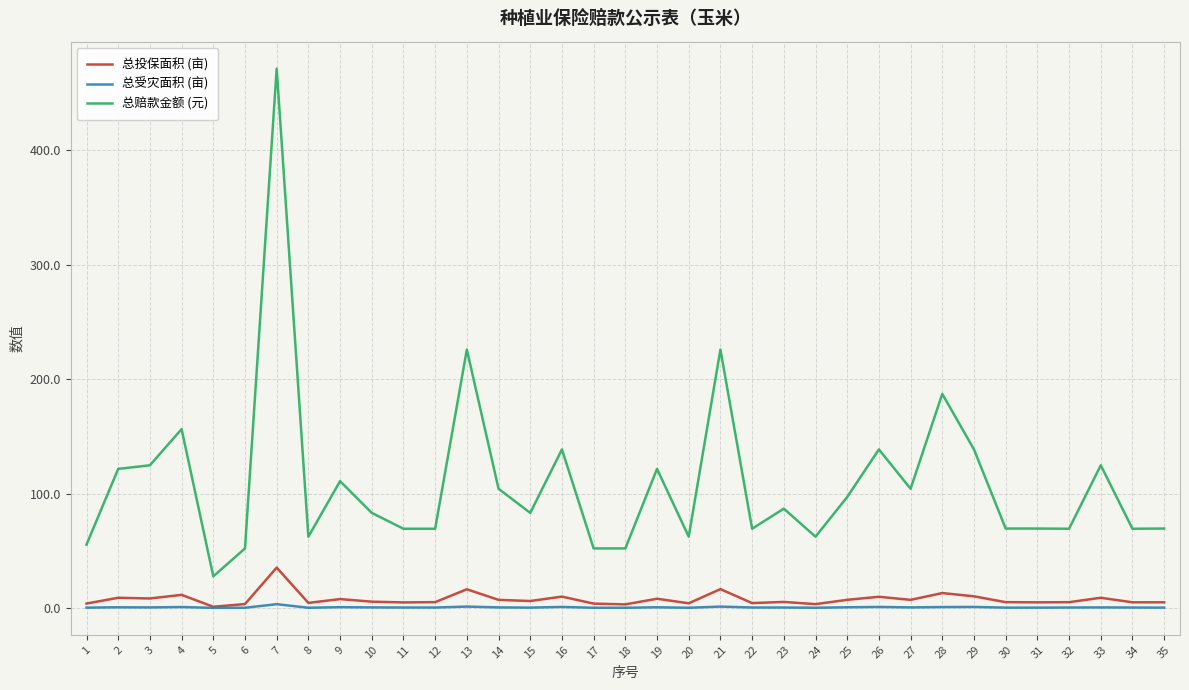

How many lines are shown in the chart?

3